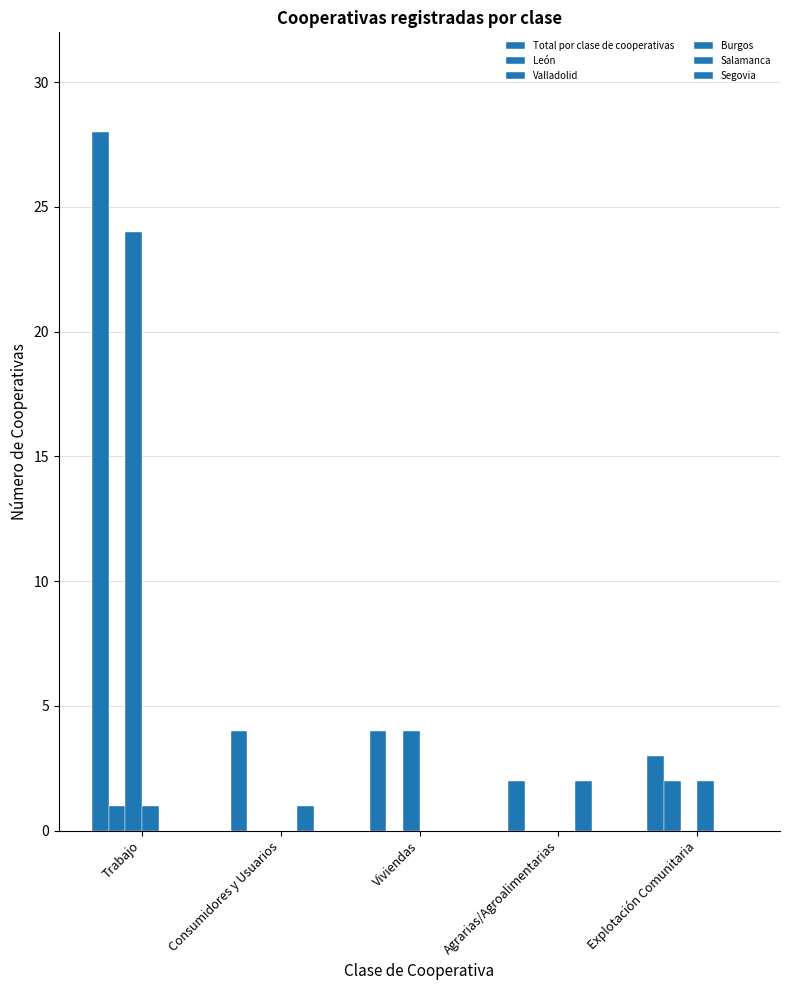

What is the highest value of the Valladolid series?

24